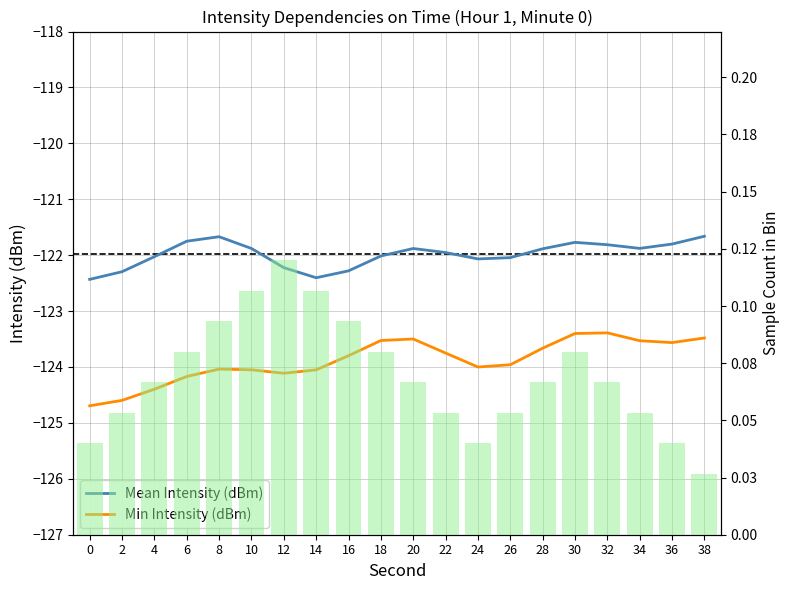

Between 22 and 32, which is larger?

32